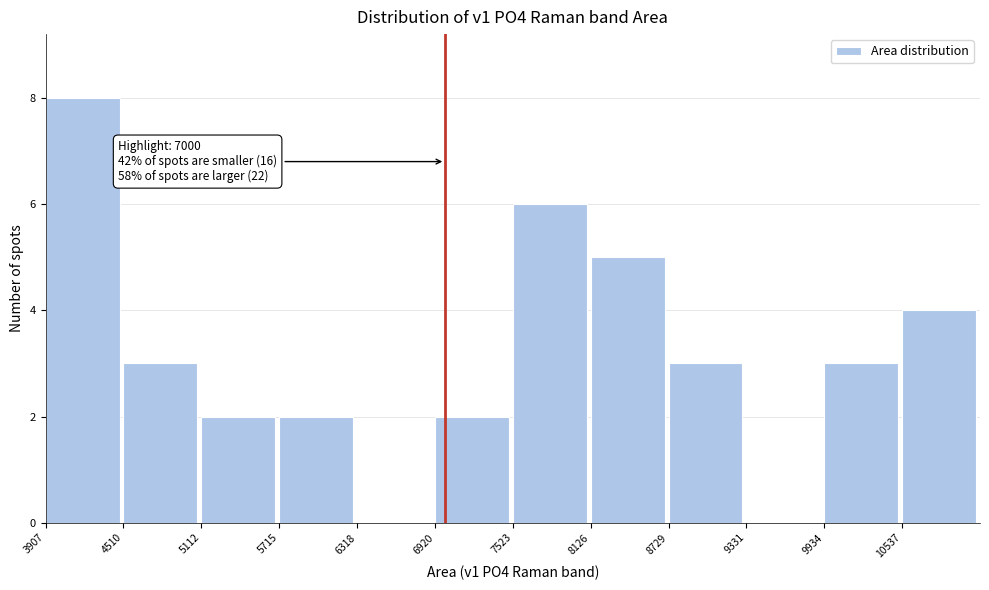

Over which range of the x-axis is the bar tallest?

3900 to 4500